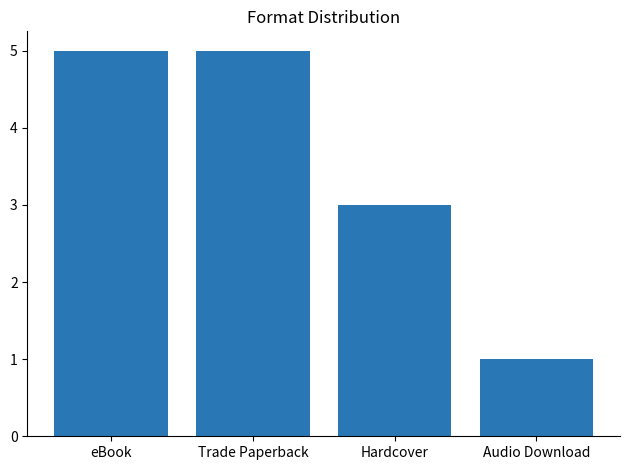

What value does the data have at Audio Download?

1